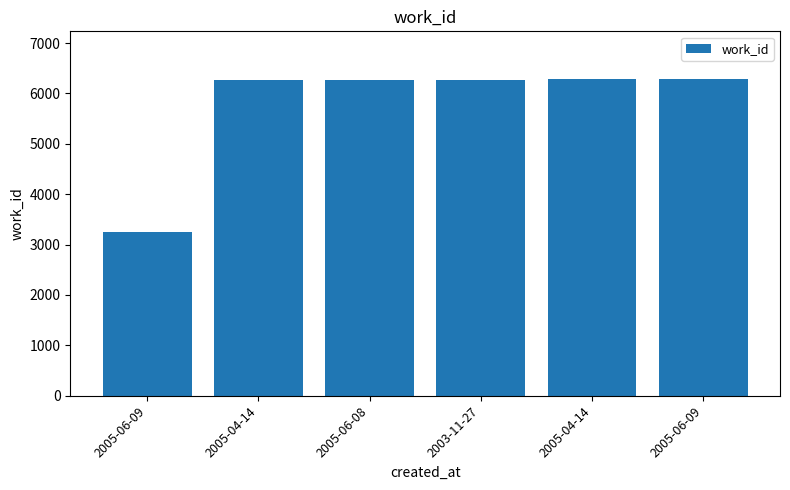

Approximately how many times larger is the value at 2005-04-14 compared to 2005-06-08?

1.0